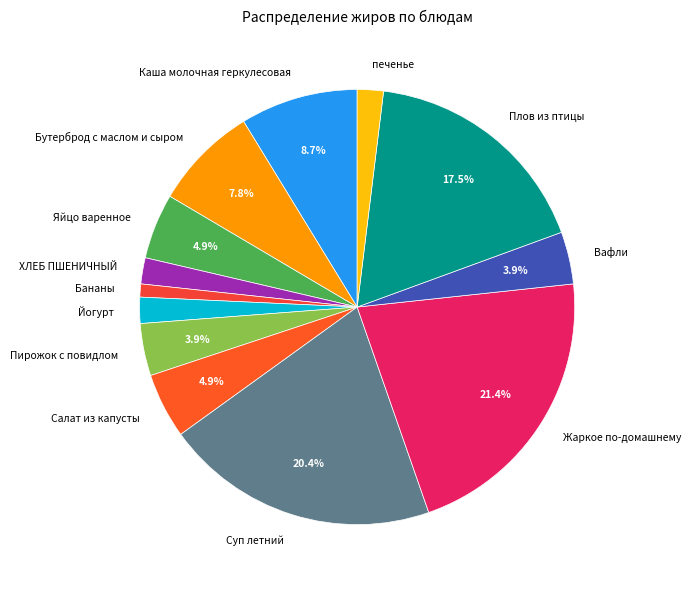

Is it true that Каша молочная геркулесовая is 23% of the pie?

False